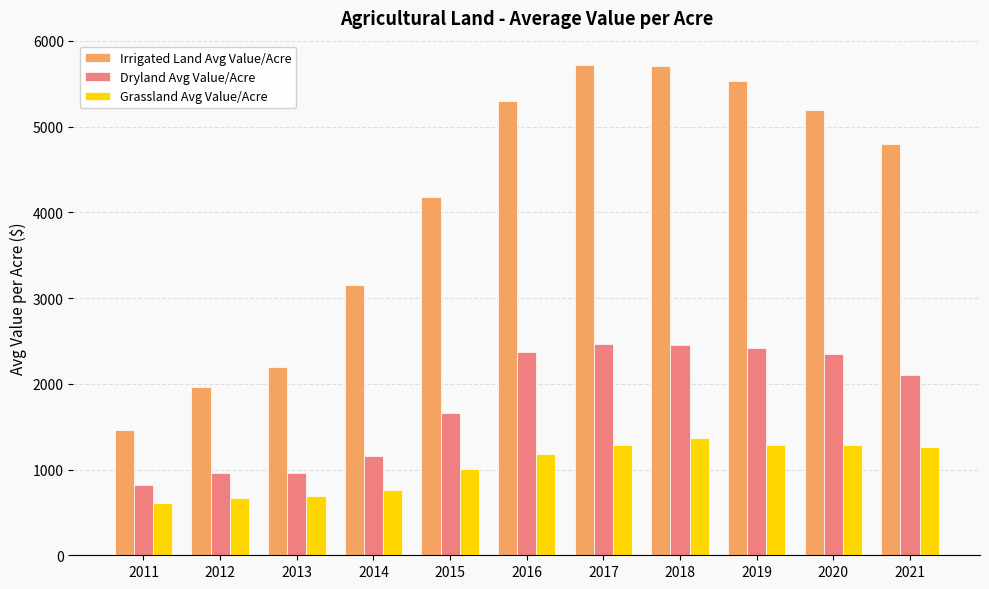

How many bars are there in each group?

3